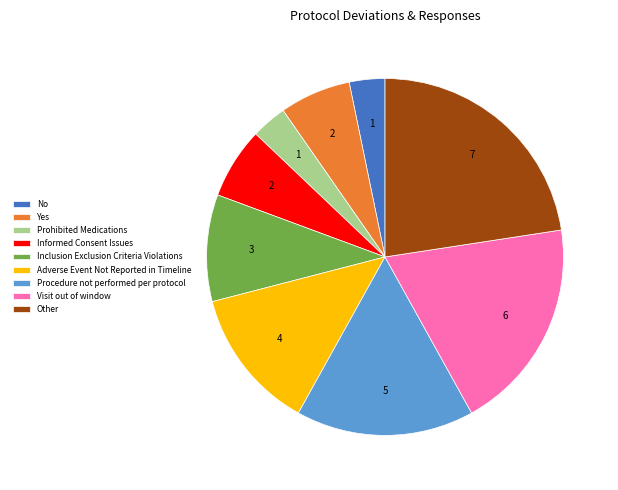

Approximately how many times larger is the value at Adverse Event Not Reported in Timeline compared to Other?

0.6